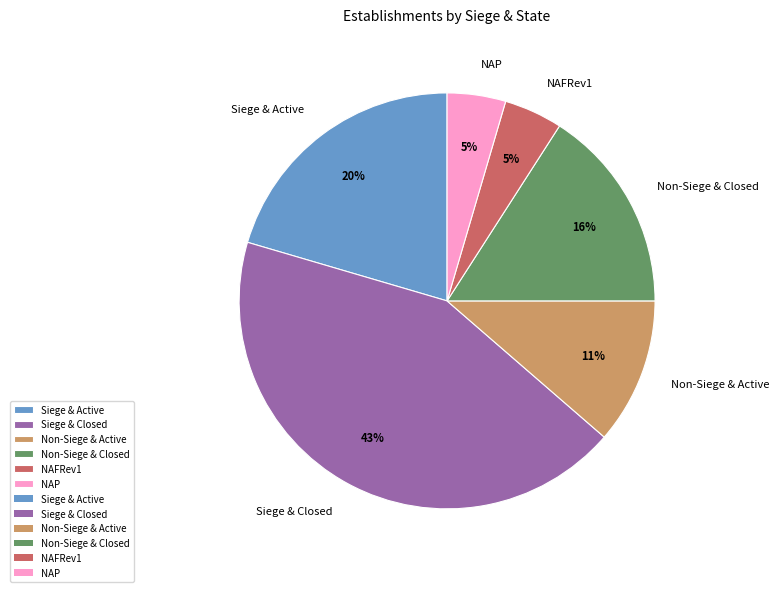

To the nearest percent, what is the average slice percentage?

17%